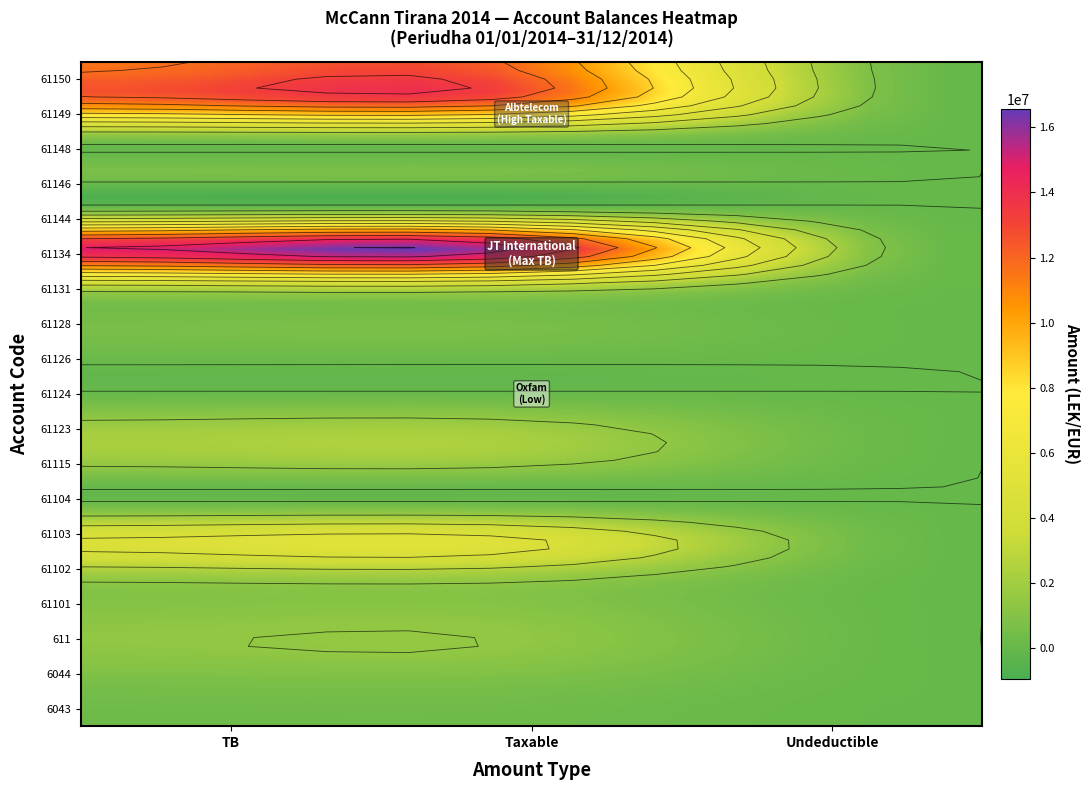

Reading left to right, list all the values displayed in this chart.

6043: 250227.1	250227.1	0.0
6044: 588118.9	575296.9	12822.0
611: 1366068.5	1366068.5	0.0
61101: 1149043.7	1149043.7	0.0
61102: 1735151.5	1735151.5	0.0
61103: 4735066.9	4731146.9	3920.0
61104: 105900.0	105900.0	0.0
61115: 1434003.2	1433753.2	250.0
61123: 2010362.2	1991862.2	18500.0
61124: 61813.2	61813.2	0.0
61126: 163090.0	157990.0	5100.0
61128: 567460.5	567460.5	0.0
61131: 3465988.5	3437988.5	28000.0
61134: 14931158.8	14887859.8	43299.0
61144: 779642.1	779642.1	0.0
61146: 666085.5	666085.5	0.0
61148: 769080.9	769080.9	0.0
61149: 11717876.6	11717876.6	0.0
61150: 11574631.1	11574631.1	0.0